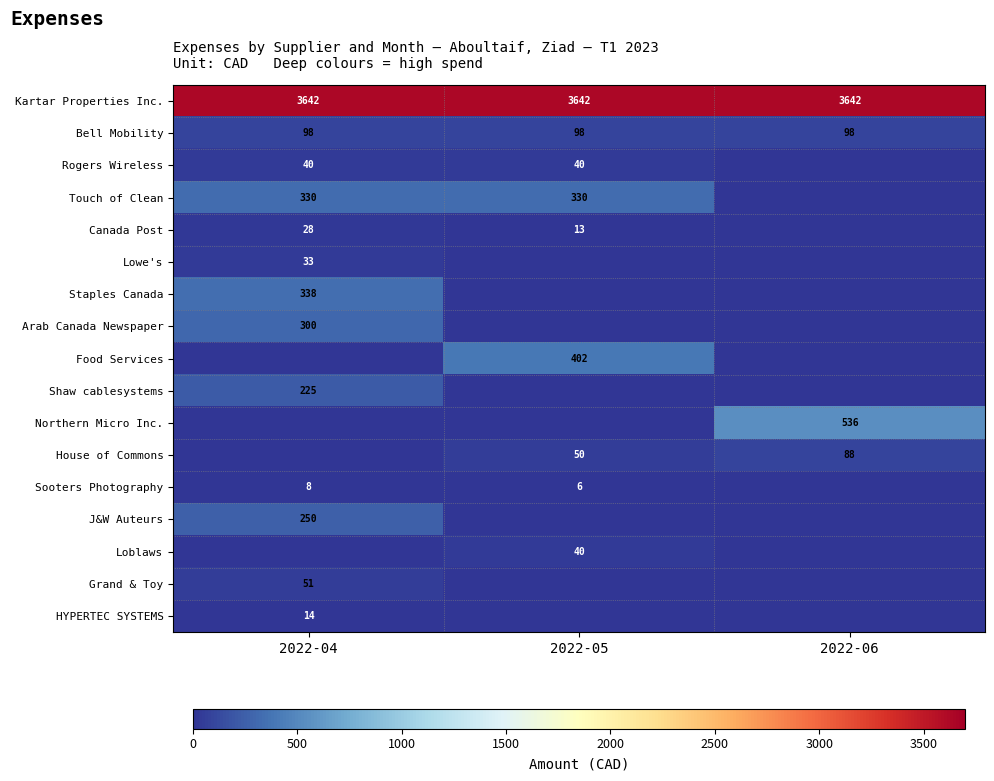

True or false: Rogers Wireless has a value of 40 at 2022-04.

True